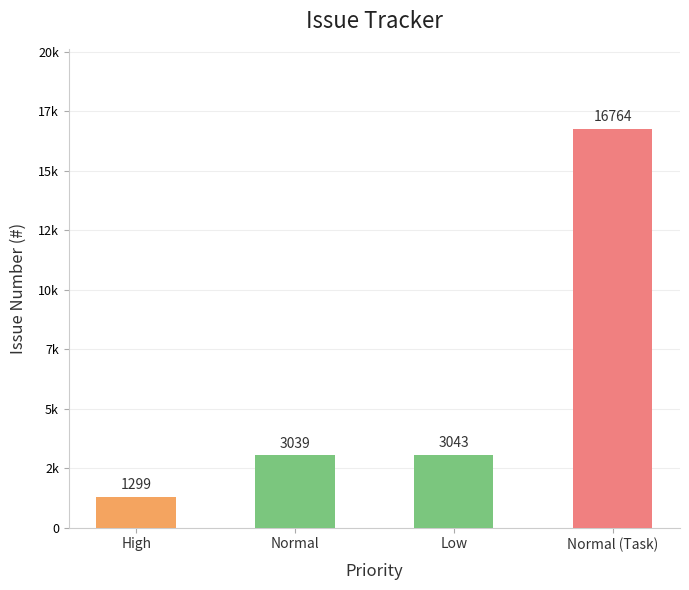

How many series are shown in this chart?

1